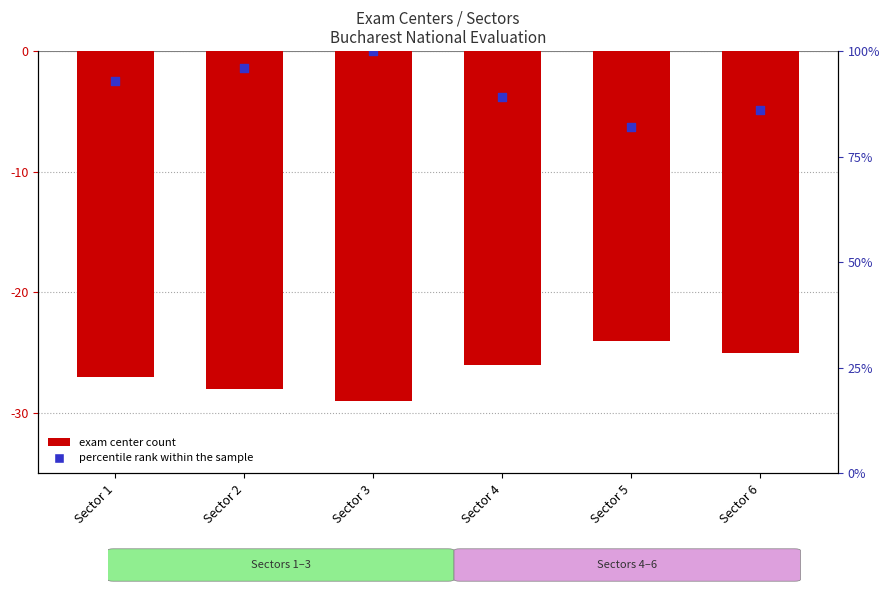

At how many categories does at least one series exceed 49?

6